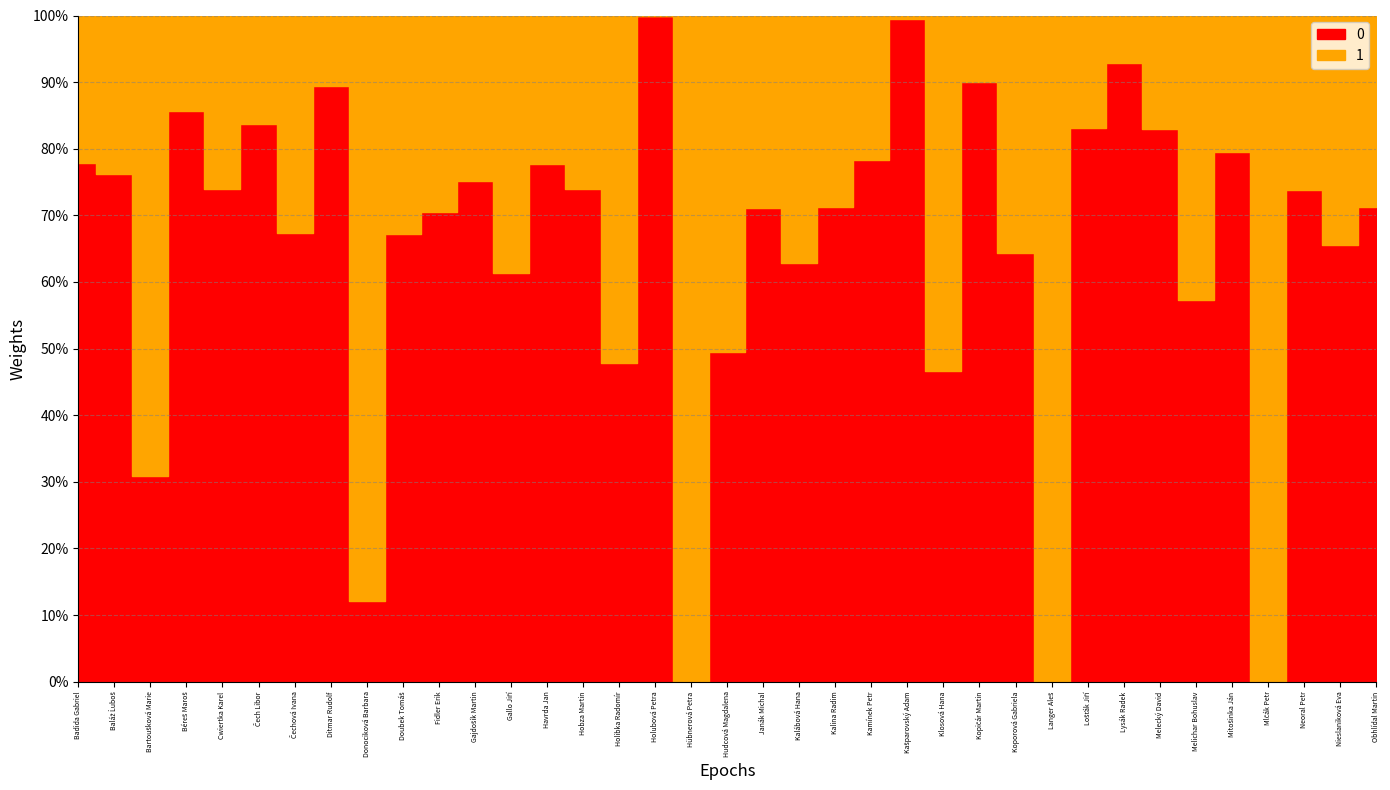

Reading right to left, transcribe all the data shown in this chart.

Zachyceno (%): Obhlídal Martin=0.7	Nieslaniková Eva=0.7	Neoral Petr=0.7	Mlčák Petr=0.0	Mitošinka Ján=0.8	Melichar Bohuslav=0.6	Melecký David=0.8	Lysák Radek=0.9	Lošťák Jiří=0.8	Langer Aleš=0.0	Koporová Gabriela=0.6	Kopičár Martin=0.9	Klosová Hana=0.5	Kašparovský Adam=1.0	Kamínek Petr=0.8	Kalina Radim=0.7	Kalábová Hana=0.6	Janák Michal=0.7	Hudcová Magdalena=0.5	Hübnerová Petra=0.0	Holubová Petra=1.0	Holibka Radomír=0.5	Hobza Martin=0.7	Havrda Jan=0.8	Gallo Jiří=0.6	Gajdošík Martin=0.8	Fidler Erik=0.7	Doubek Tomáš=0.7	Donociková Barbara=0.1	Ditmar Rudolf=0.9	Čechová Ivana=0.7	Čech Libor=0.8	Cwiertka Karel=0.7	Béreš Maroš=0.9	Bartoušková Marie=0.3	Baláž Ĺuboš=0.8	Badida Gabriel=0.8
Nezachyceno (%): Obhlídal Martin=0.3	Nieslaniková Eva=0.3	Neoral Petr=0.3	Mlčák Petr=1.0	Mitošinka Ján=0.2	Melichar Bohuslav=0.4	Melecký David=0.2	Lysák Radek=0.1	Lošťák Jiří=0.2	Langer Aleš=1.0	Koporová Gabriela=0.4	Kopičár Martin=0.1	Klosová Hana=0.5	Kašparovský Adam=0.0	Kamínek Petr=0.2	Kalina Radim=0.3	Kalábová Hana=0.4	Janák Michal=0.3	Hudcová Magdalena=0.5	Hübnerová Petra=1.0	Holubová Petra=0.0	Holibka Radomír=0.5	Hobza Martin=0.3	Havrda Jan=0.2	Gallo Jiří=0.4	Gajdošík Martin=0.2	Fidler Erik=0.3	Doubek Tomáš=0.3	Donociková Barbara=0.9	Ditmar Rudolf=0.1	Čechová Ivana=0.3	Čech Libor=0.2	Cwiertka Karel=0.3	Béreš Maroš=0.1	Bartoušková Marie=0.7	Baláž Ĺuboš=0.2	Badida Gabriel=0.2